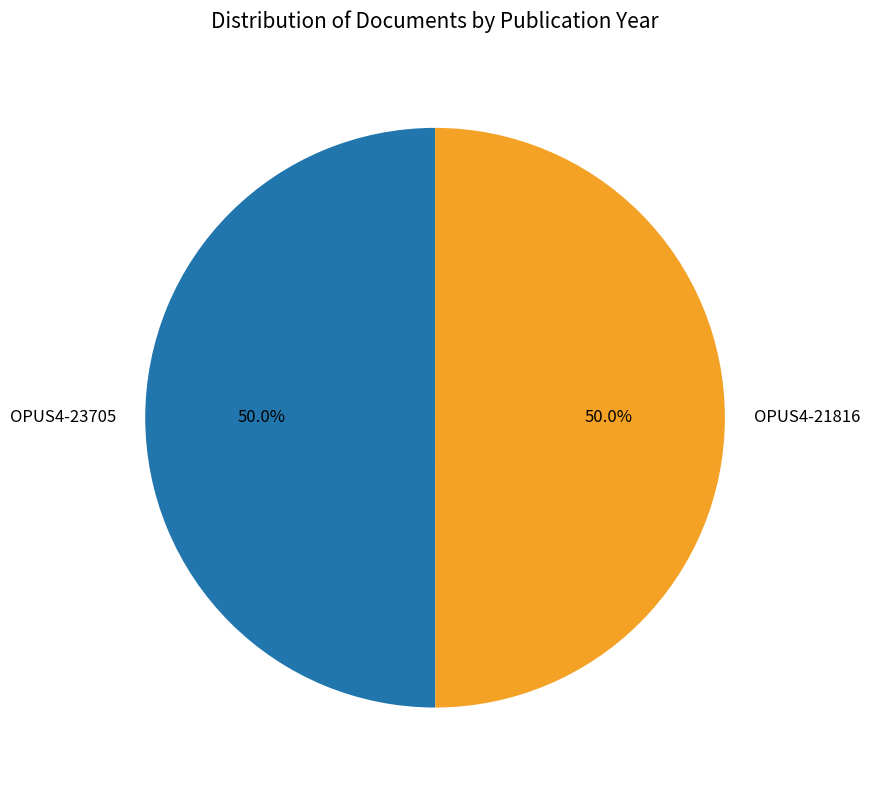

Count the number of slices in the pie.

2